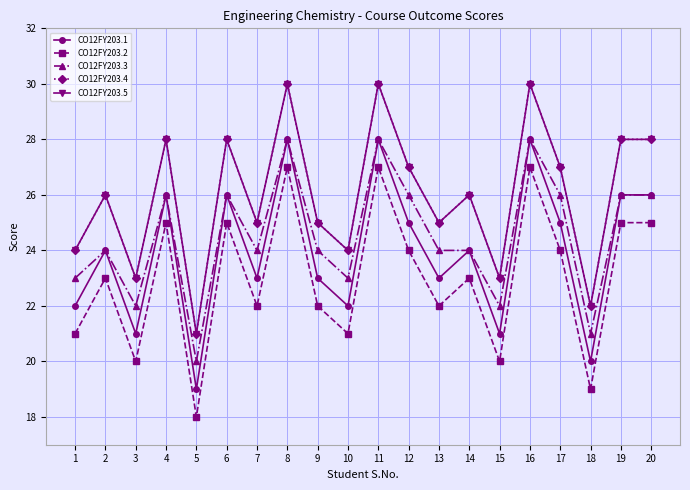

Reading left to right, extract all data points from this chart.

CO12FY203.1: 1=22	2=24	3=21	4=26	5=19	6=26	7=23	8=28	9=23	10=22	11=28	12=25	13=23	14=24	15=21	16=28	17=25	18=20	19=26	20=26
CO12FY203.2: 1=21	2=23	3=20	4=25	5=18	6=25	7=22	8=27	9=22	10=21	11=27	12=24	13=22	14=23	15=20	16=27	17=24	18=19	19=25	20=25
CO12FY203.3: 1=23	2=24	3=22	4=26	5=20	6=26	7=24	8=28	9=24	10=23	11=28	12=26	13=24	14=24	15=22	16=28	17=26	18=21	19=26	20=26
CO12FY203.4: 1=24	2=26	3=23	4=28	5=21	6=28	7=25	8=30	9=25	10=24	11=30	12=27	13=25	14=26	15=23	16=30	17=27	18=22	19=28	20=28
CO12FY203.5: 1=24	2=26	3=23	4=28	5=21	6=28	7=25	8=30	9=25	10=24	11=30	12=27	13=25	14=26	15=23	16=30	17=27	18=22	19=28	20=28